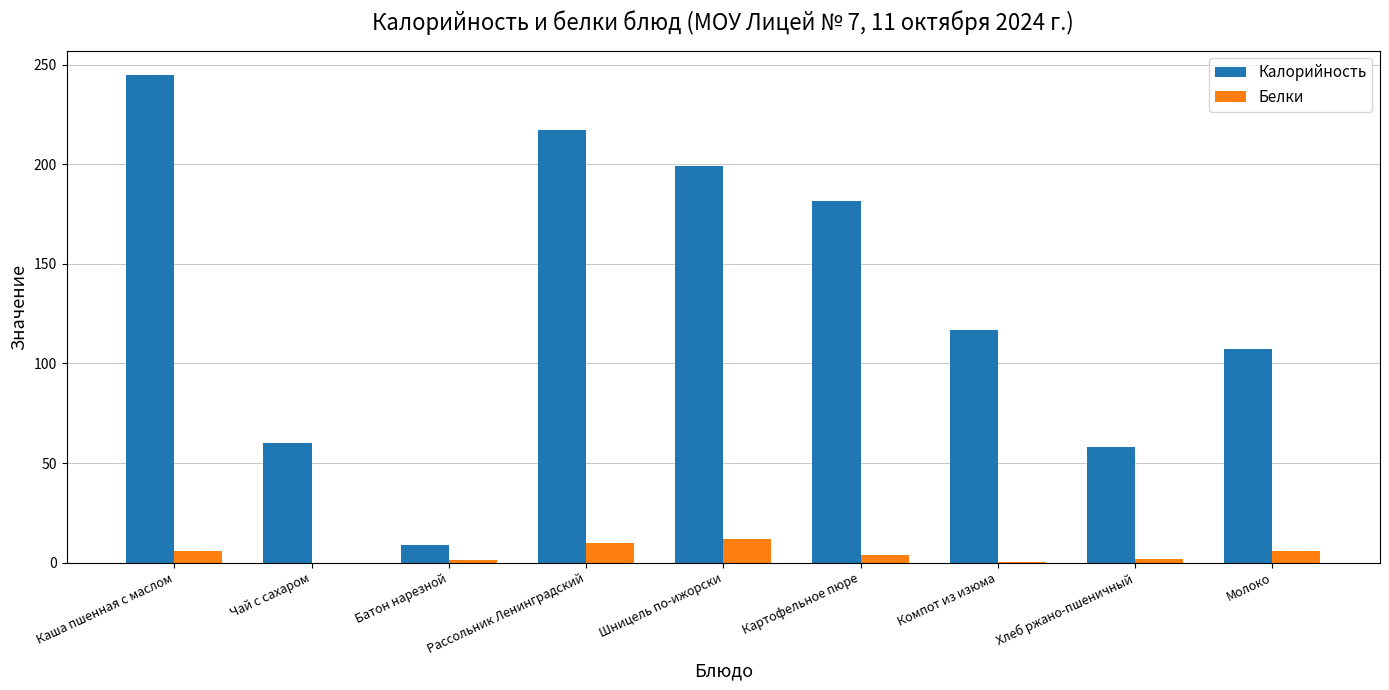

Is it true that Калорийность equals 116.5 at Компот из изюма?

True